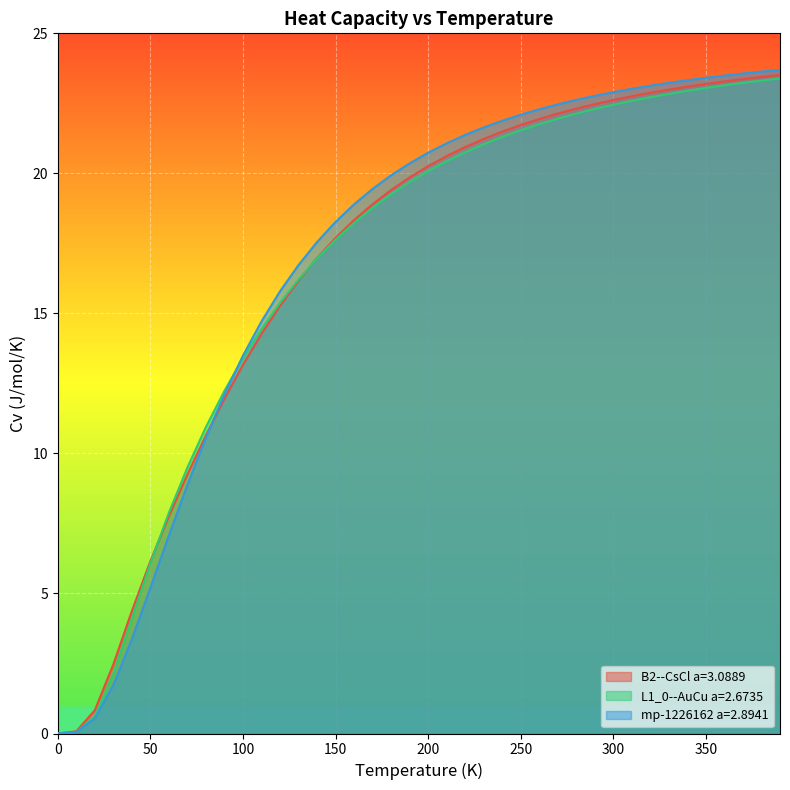

After their last crossing, which series has the higher values: L1_0--AuCu a=2.6735 or mp-1226162 a=2.8941?

mp-1226162 a=2.8941